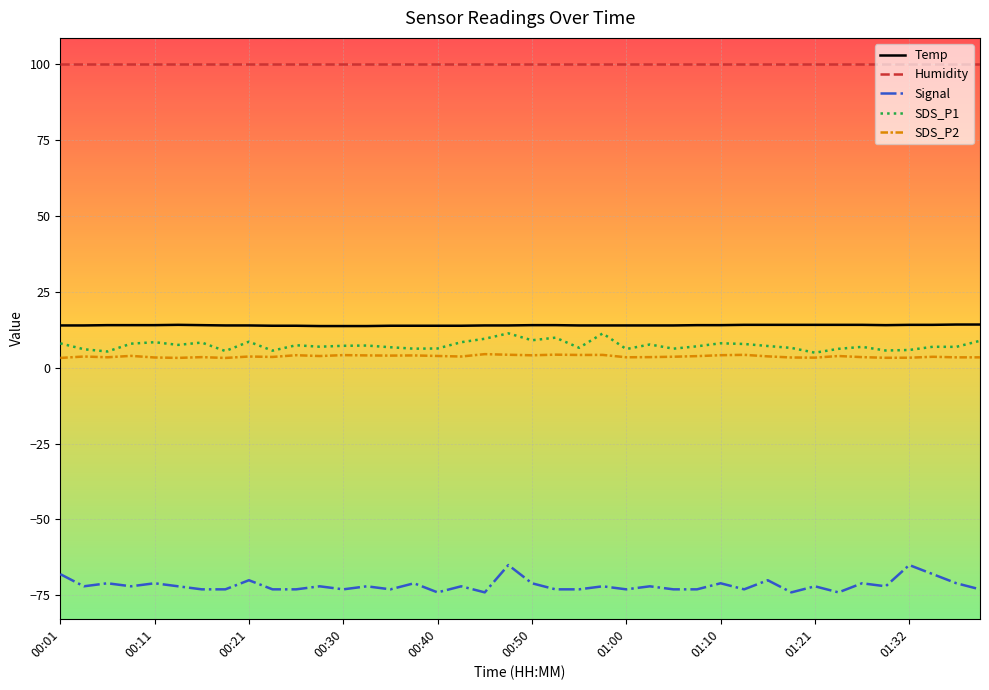

Does the chart have visible grid lines?

Yes